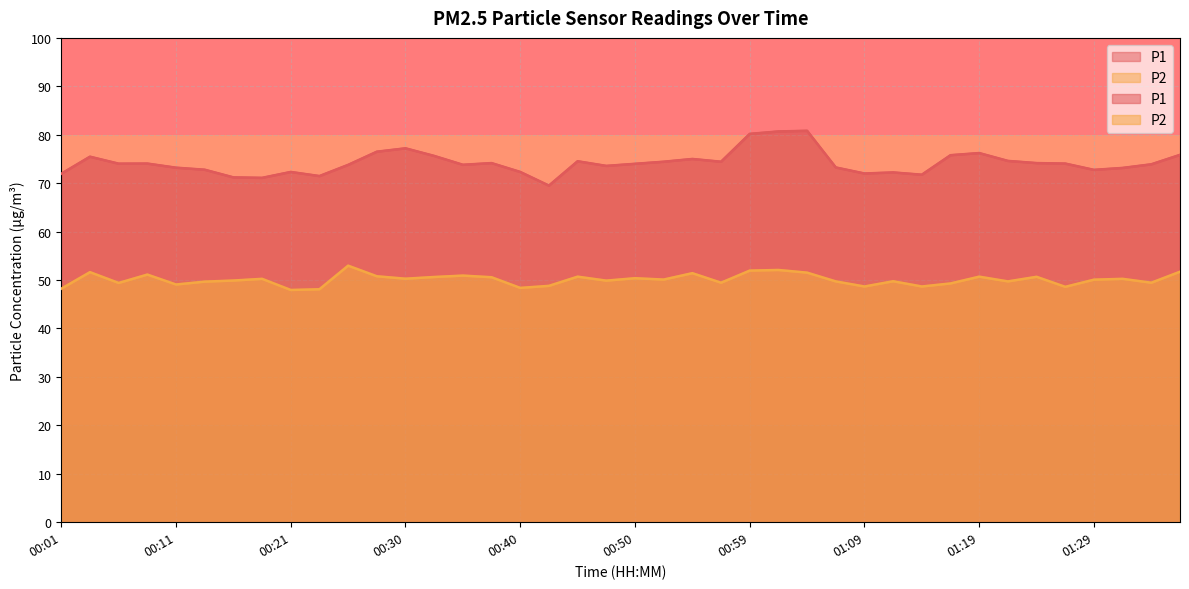

True or false: P1 has more than 2 points higher than both neighbors.

True